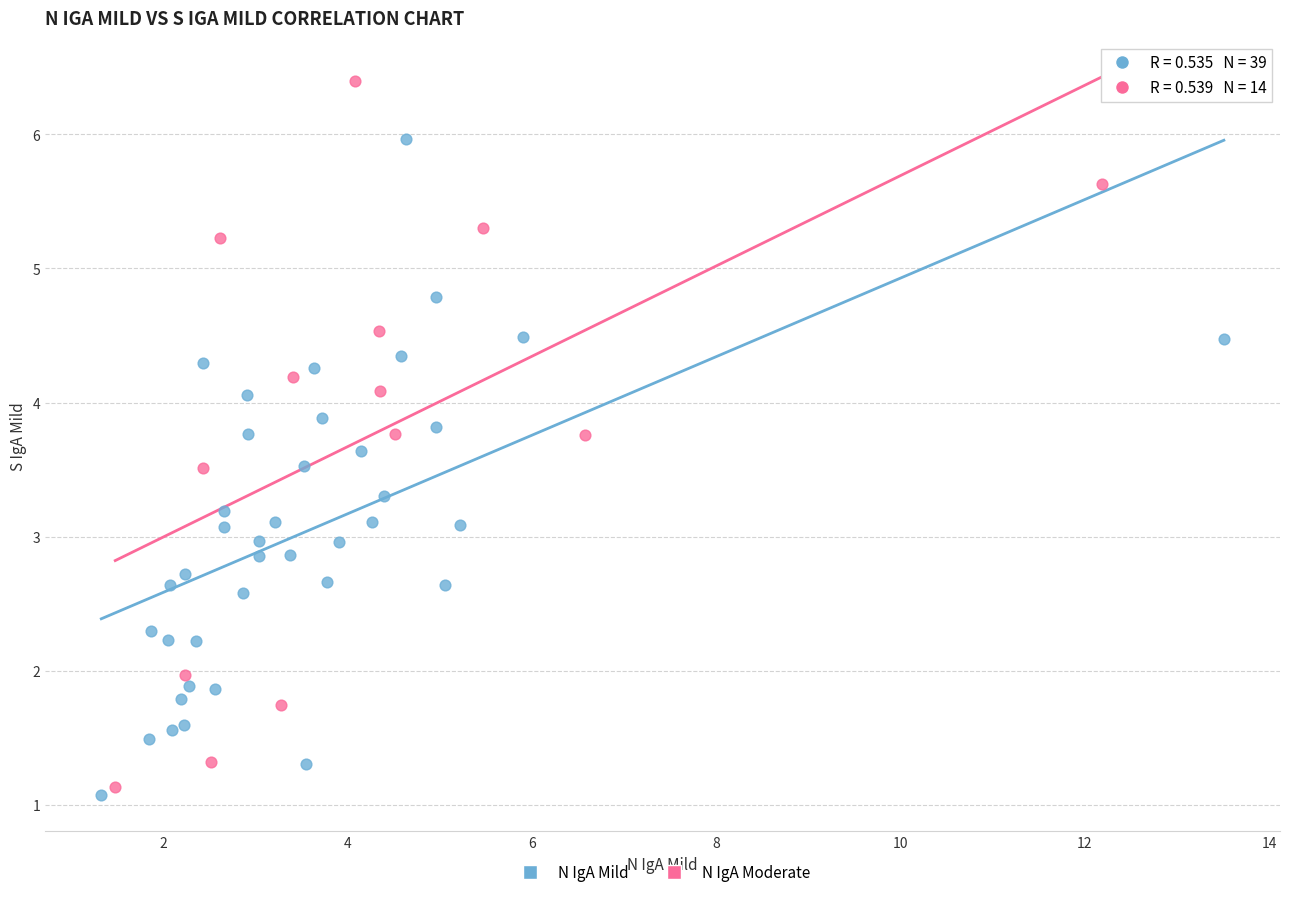

Which series contains the highest Y value?

N IgA Moderate